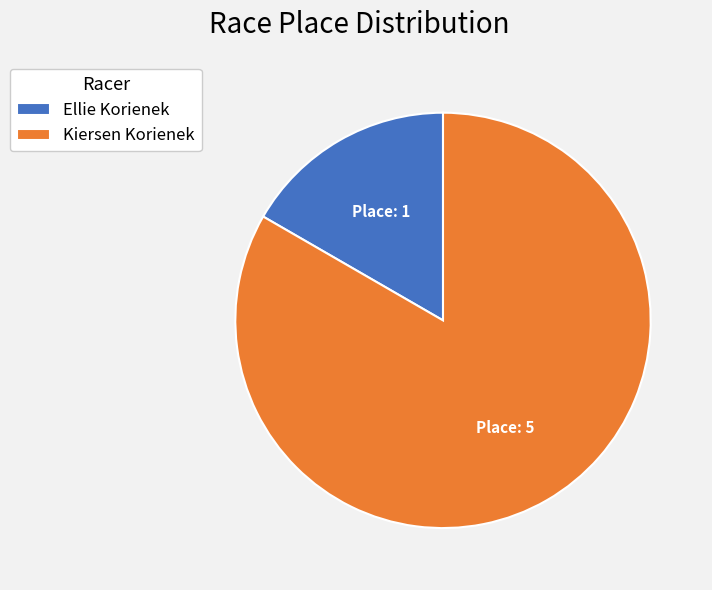

How many segments does this pie chart have?

2